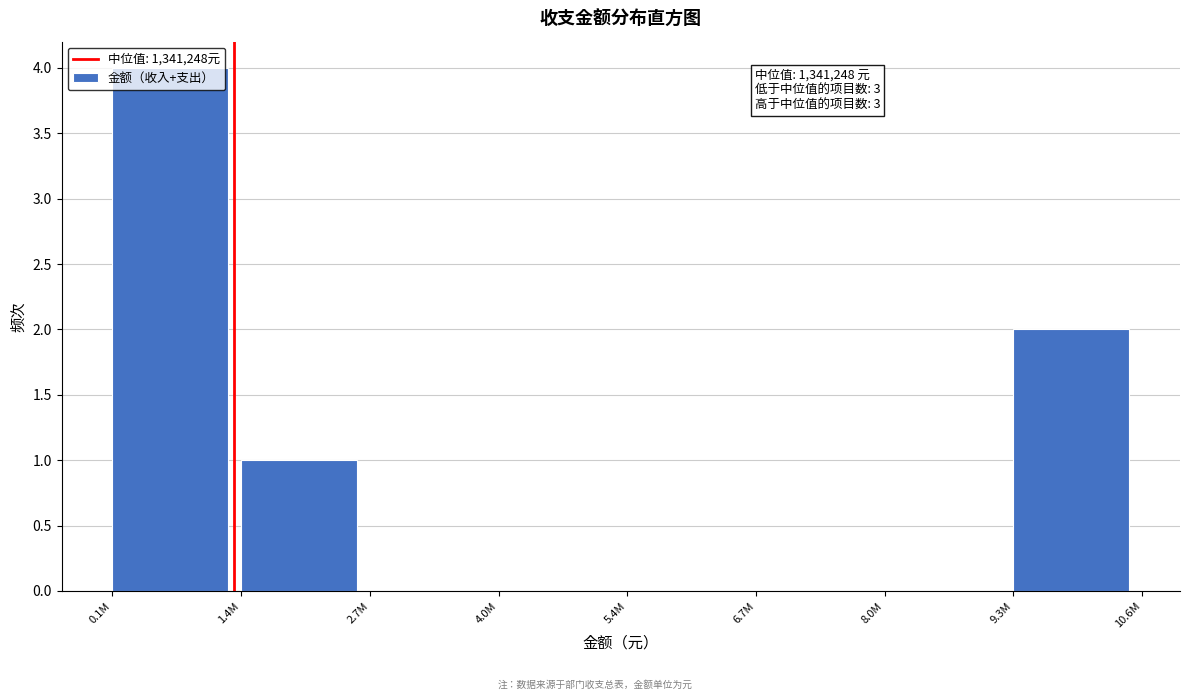

Between 6.7M and 1.4M, which is larger?

1.4M